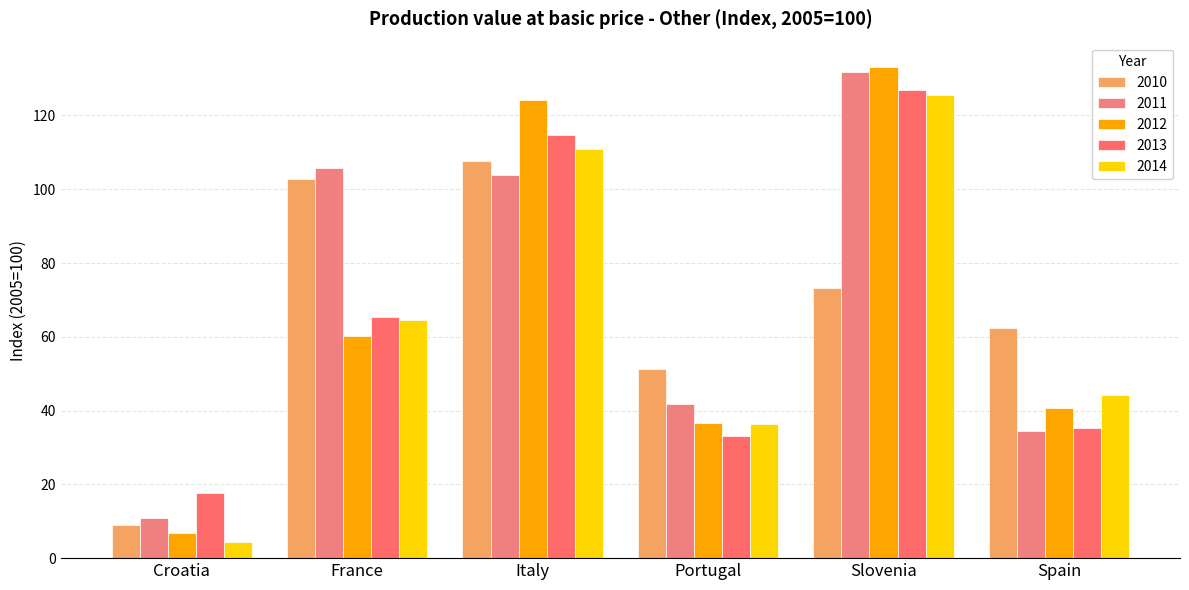

Reading left to right, extract all data points from this chart.

2010: 8.9	102.9	107.7	51.3	73.2	62.3
2011: 10.8	105.8	103.8	41.9	131.7	34.4
2012: 6.8	60.1	124.2	36.7	133.1	40.7
2013: 17.6	65.3	114.7	33.2	126.8	35.4
2014: 4.3	64.5	110.8	36.5	125.6	44.3